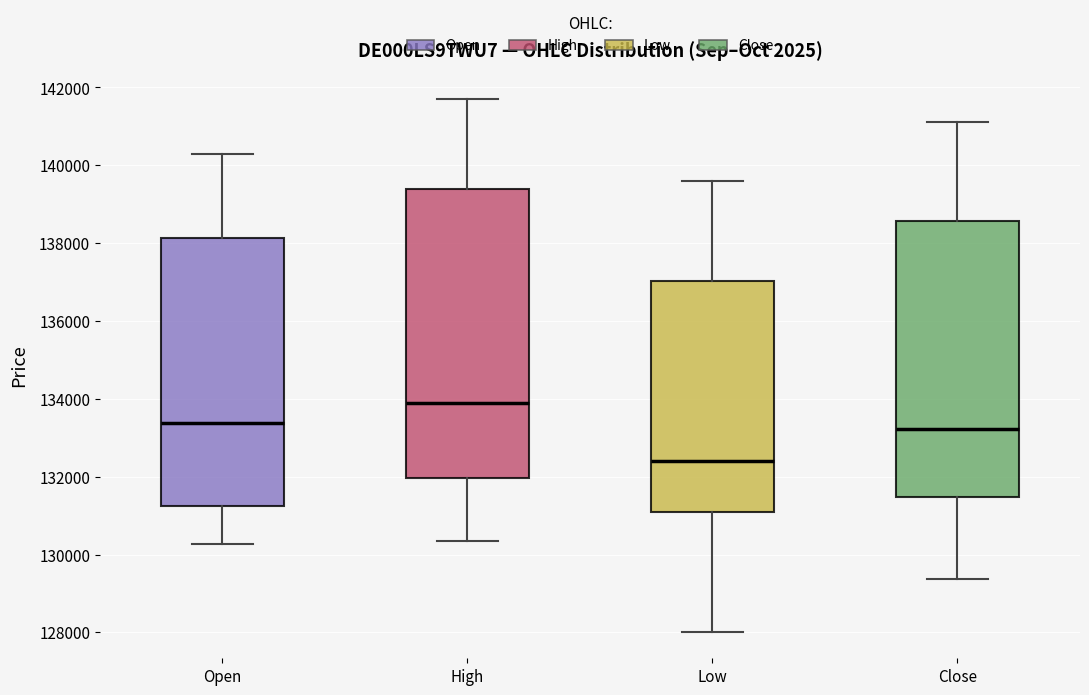

Which box is the tallest, from its lower edge to its upper edge?

High